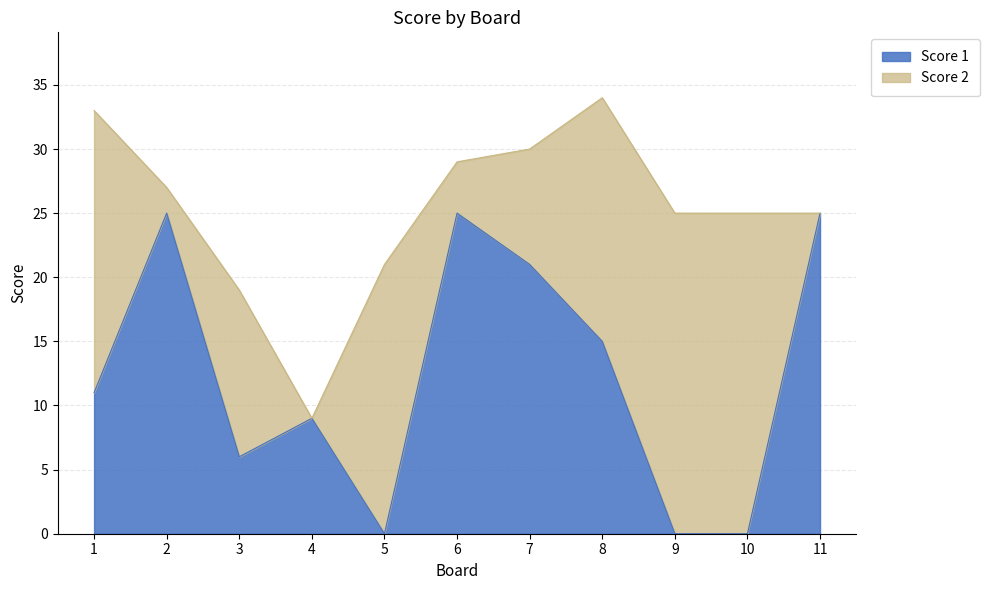

What is the value of the 3rd point from the left?

6